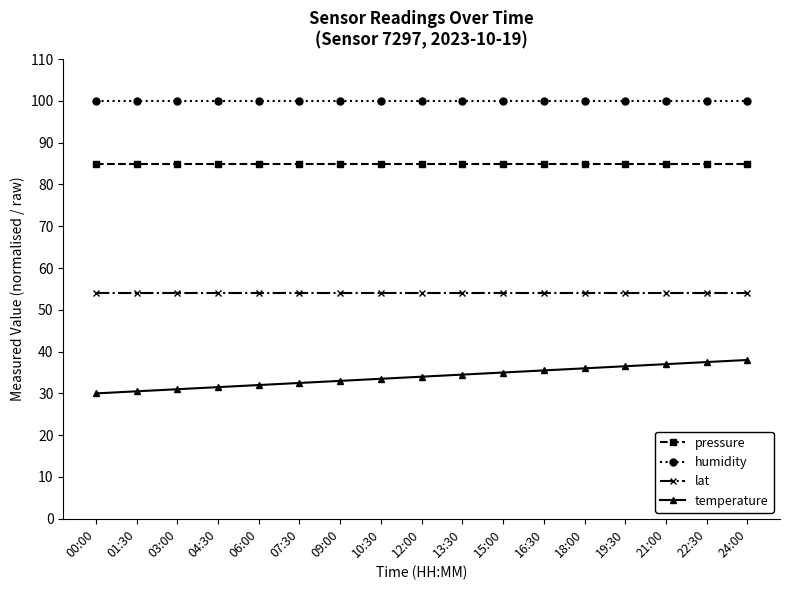

Which series has the largest range (max minus min)?

temperature